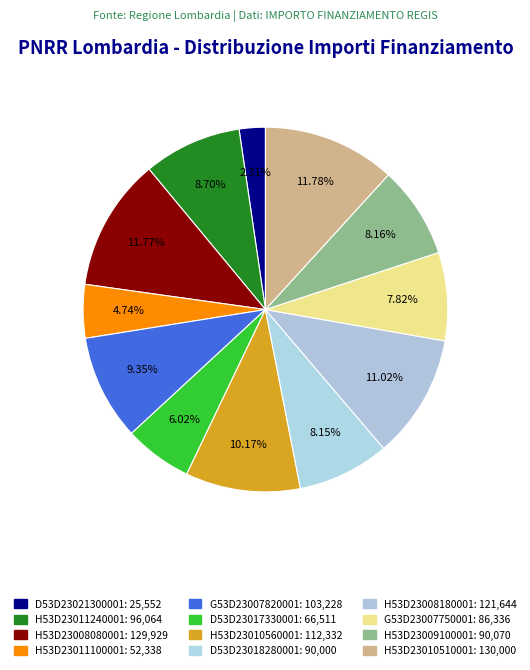

To the nearest percent, what is the difference between the largest and smallest slice percentages?

9%